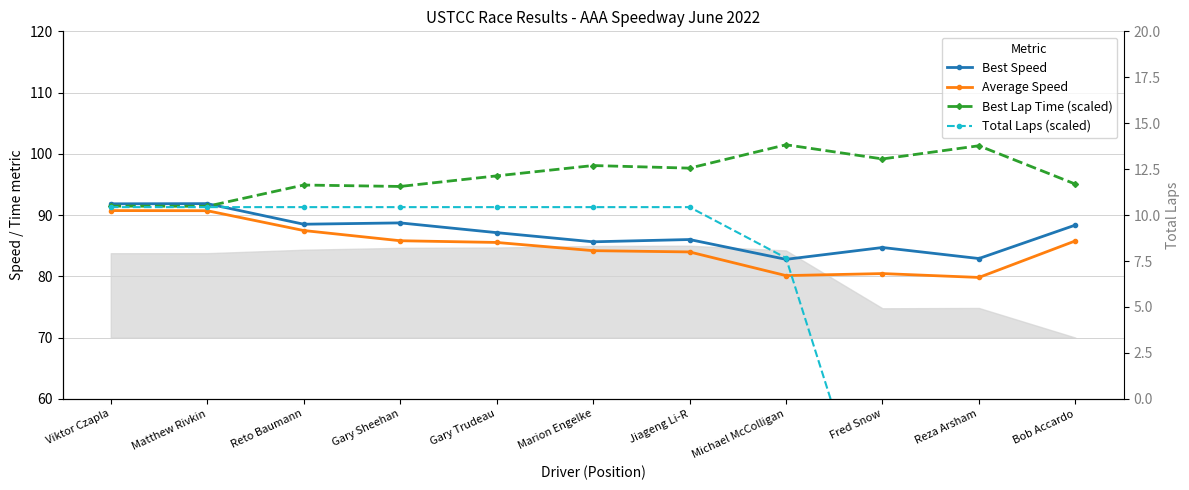

What is the sum of all Best Lap Time (scaled) values?

1061.7